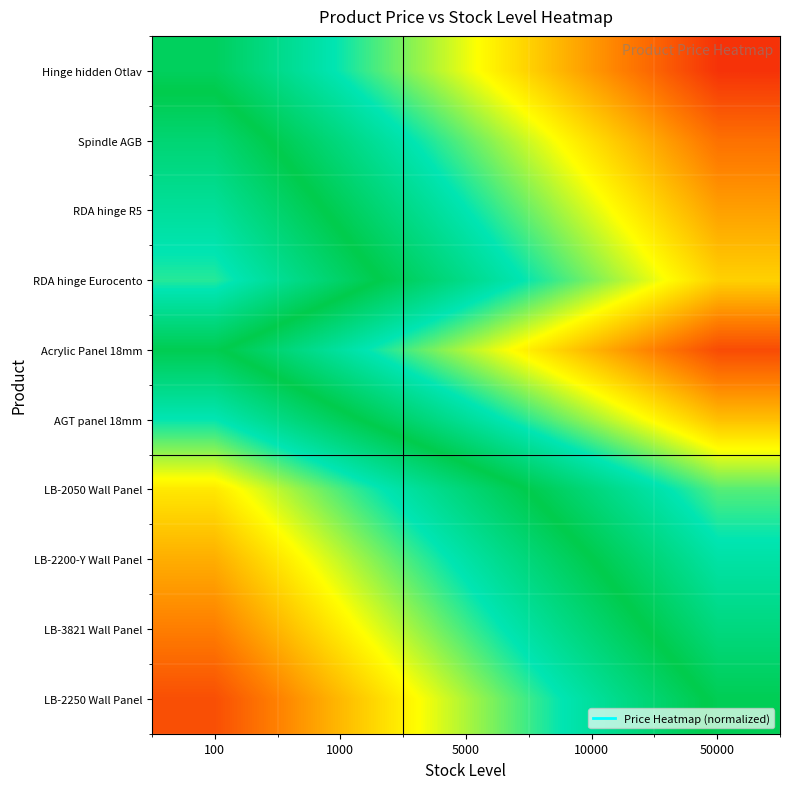

Which has a higher value, 5000 or 1000?

5000